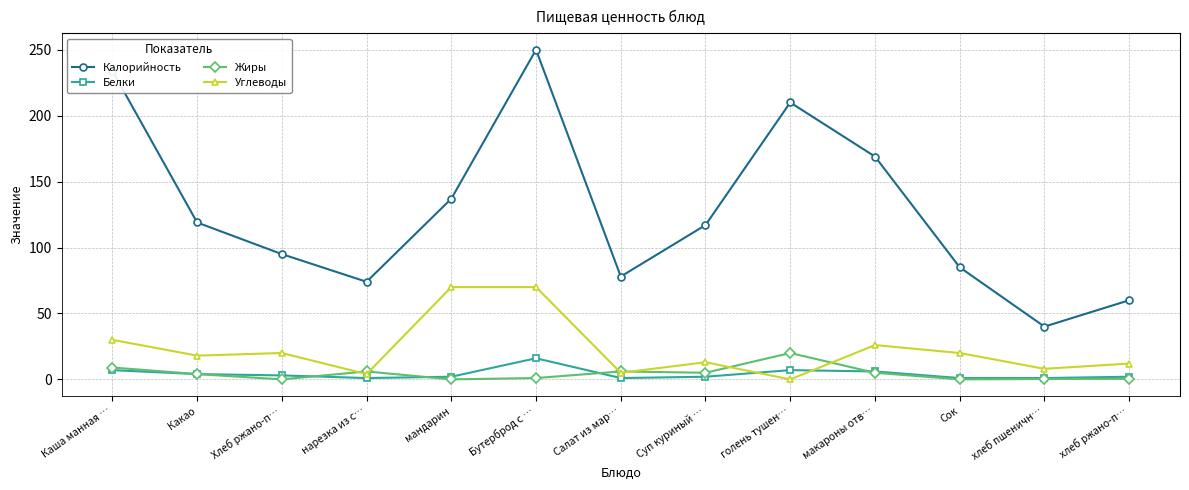

What is the approximate value of Жиры at макароны отв…?

5.0